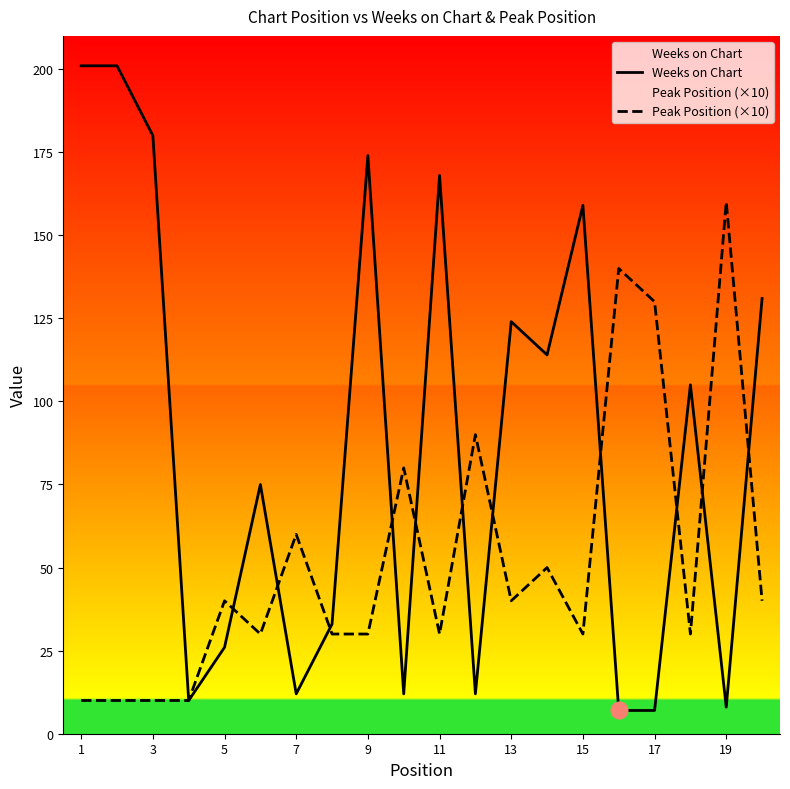

Which series has the largest total across all categories?

Weeks on Chart